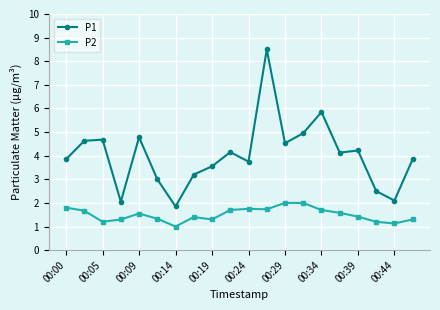

List the series in order of their overall mean, highest first.

P1, P2